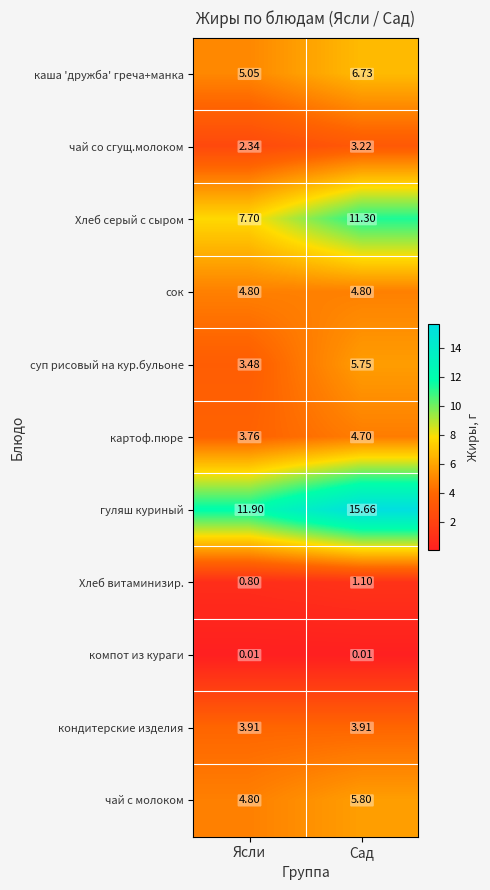

Is the value of суп рисовый на кур.бульоне at Ясли greater than the value of чай с молоком at Ясли?

No